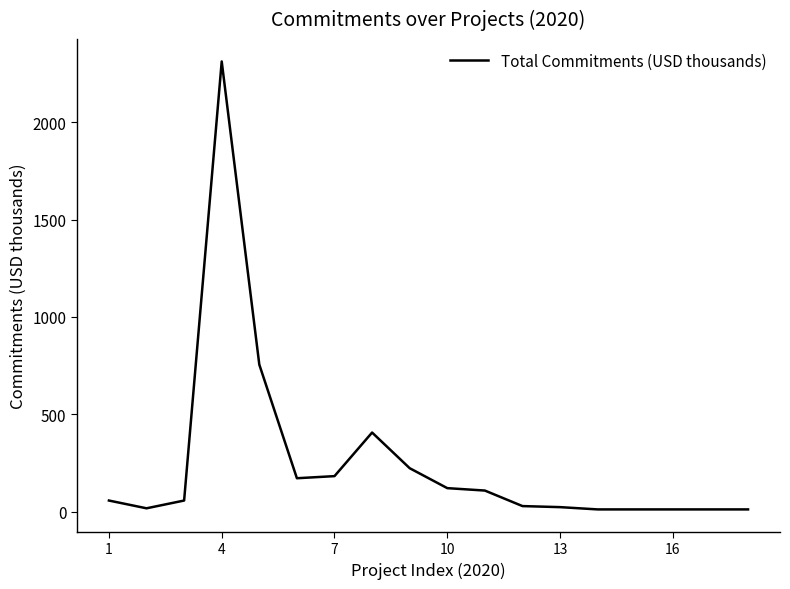

What is the greatest value displayed?

2311.6